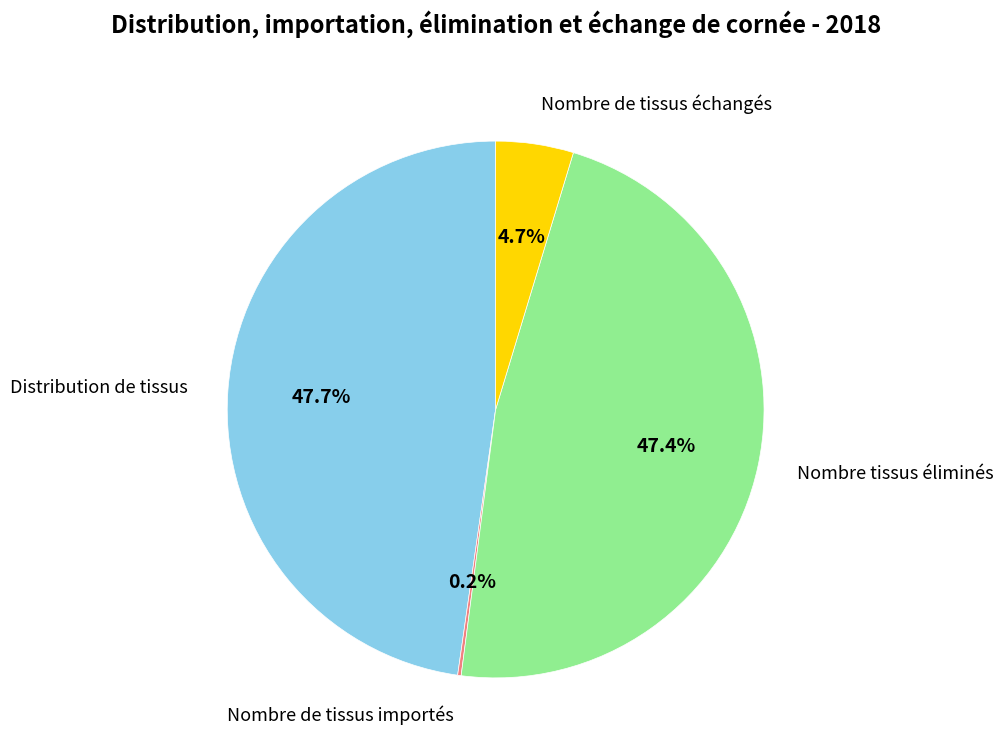

Is there any slice that represents more than half of the pie?

No